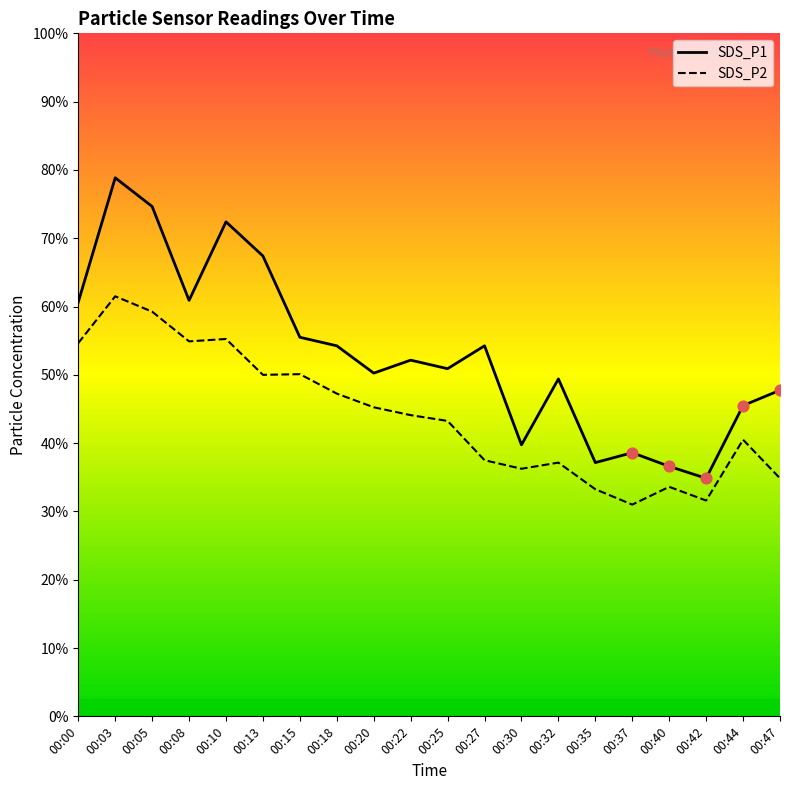

At which category is the sum across all series the highest?

00:03